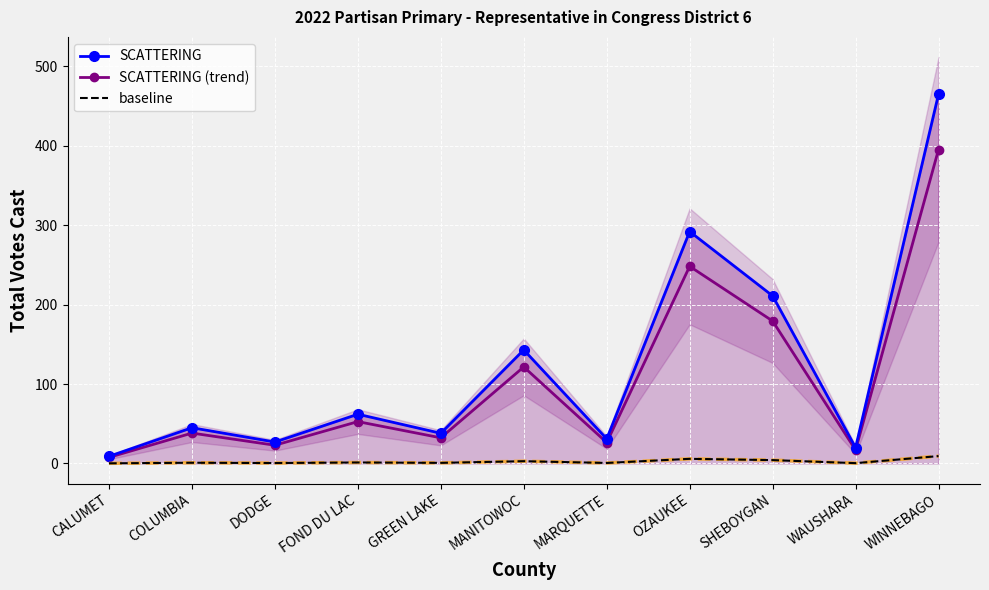

Reading left to right, what are all the values shown in this chart?

SCATTERING: 9.0	45.0	27.0	62.0	38.0	143.0	31.0	292.0	211.0	20.0	465.0
SCATTERING (trend): 7.6	38.2	22.9	52.7	32.3	121.5	26.3	248.2	179.3	17.0	395.2
baseline: 0.2	0.9	0.5	1.2	0.8	2.9	0.6	5.8	4.2	0.4	9.3